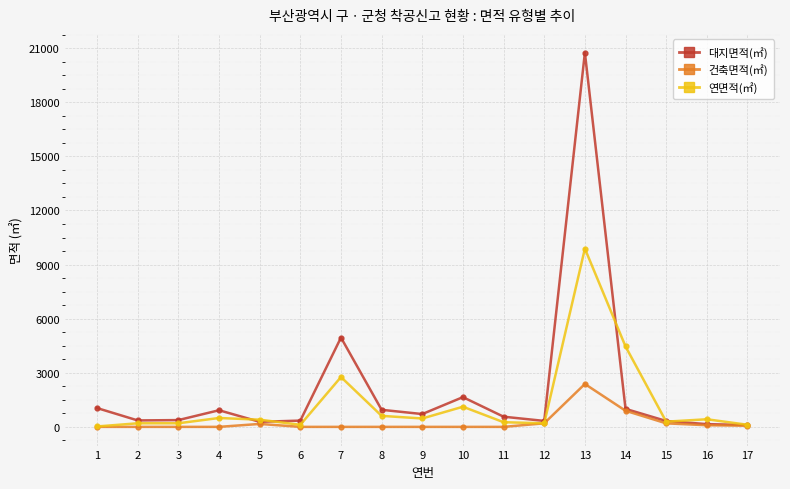

What is the highest value of the 연면적(㎡) series?

9885.8